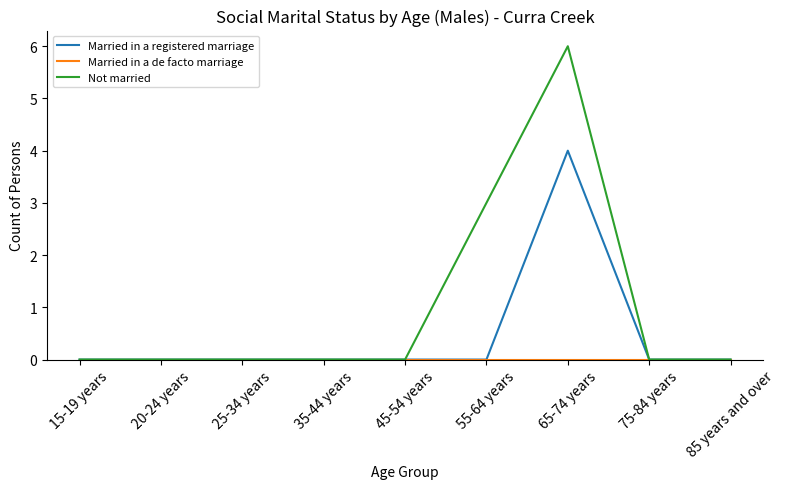

Which series changed the most between 55-64 years and 65-74 years?

Married in a registered marriage